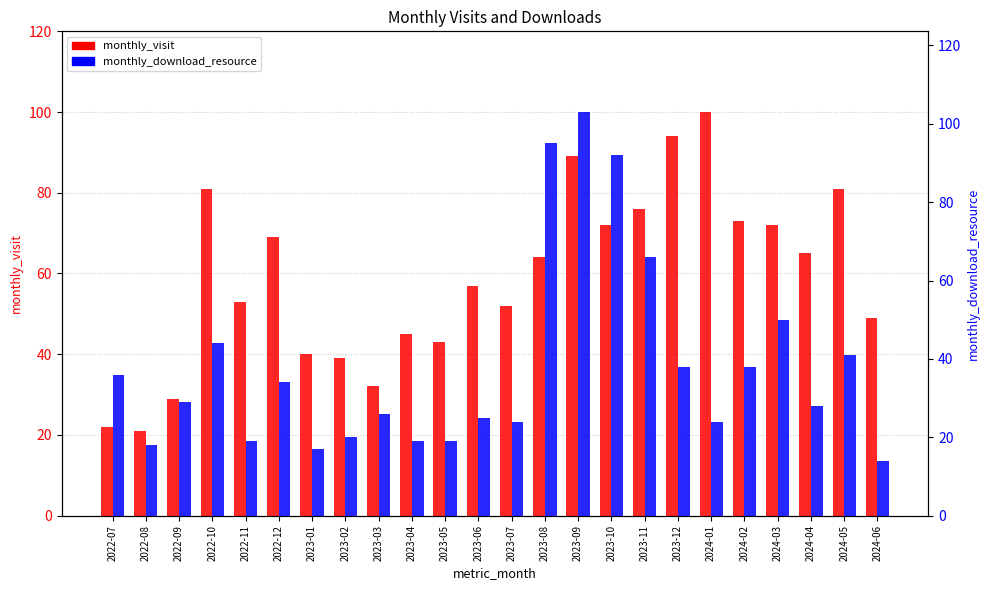

Are the bars grouped side by side (vs. stacked)?

Yes